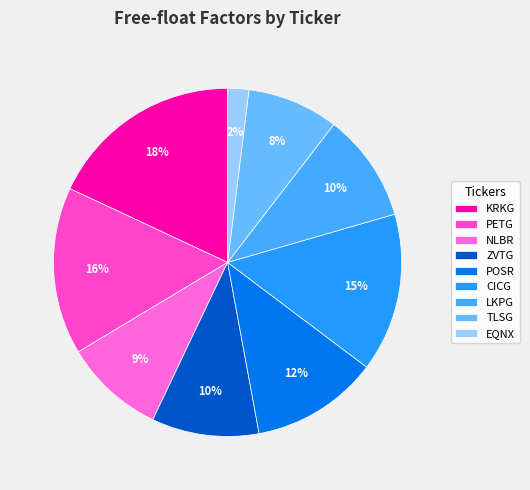

Combined, do KRKG and ZVTG account for over 50%?

No